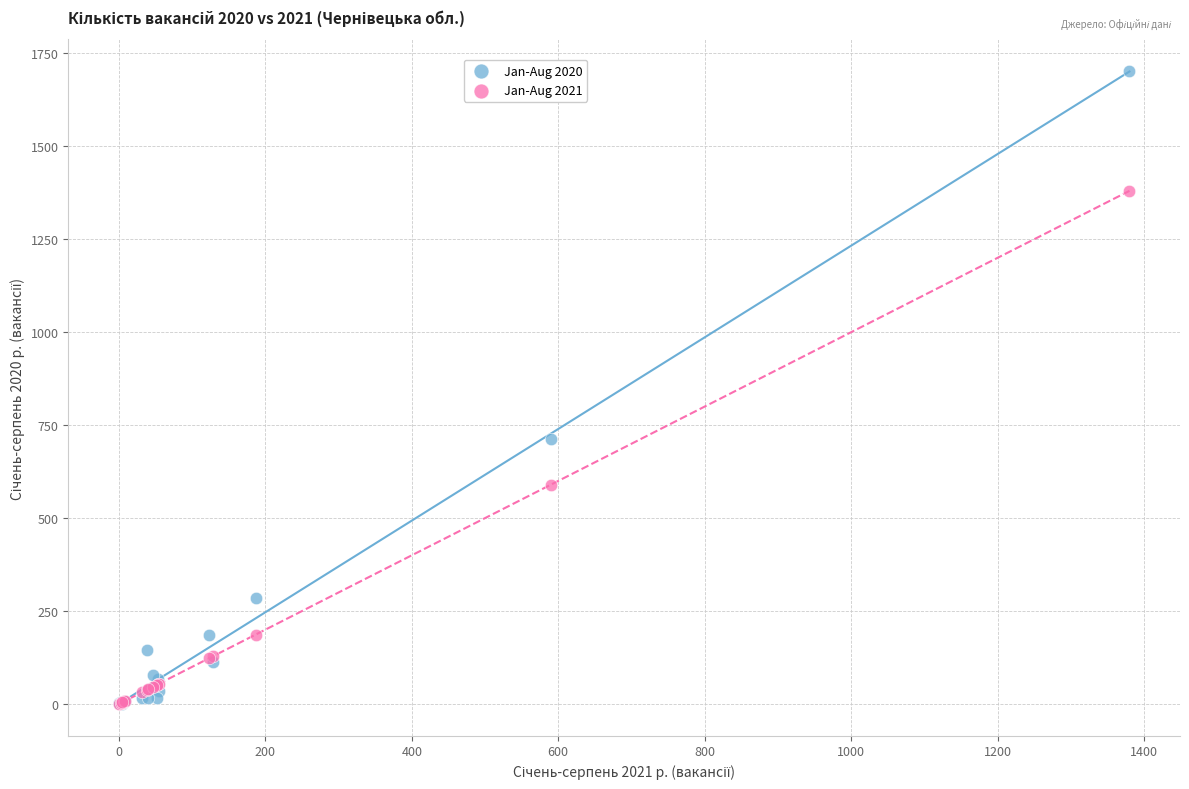

Across all series, what Y value is closest to 851?

713